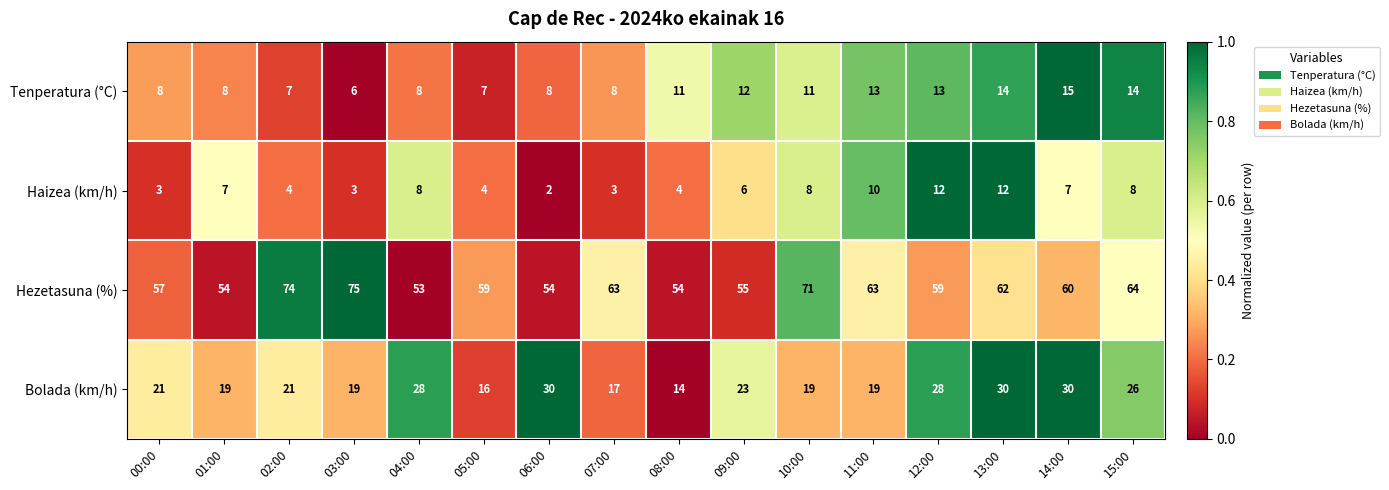

Count the number of categories in the chart.

16